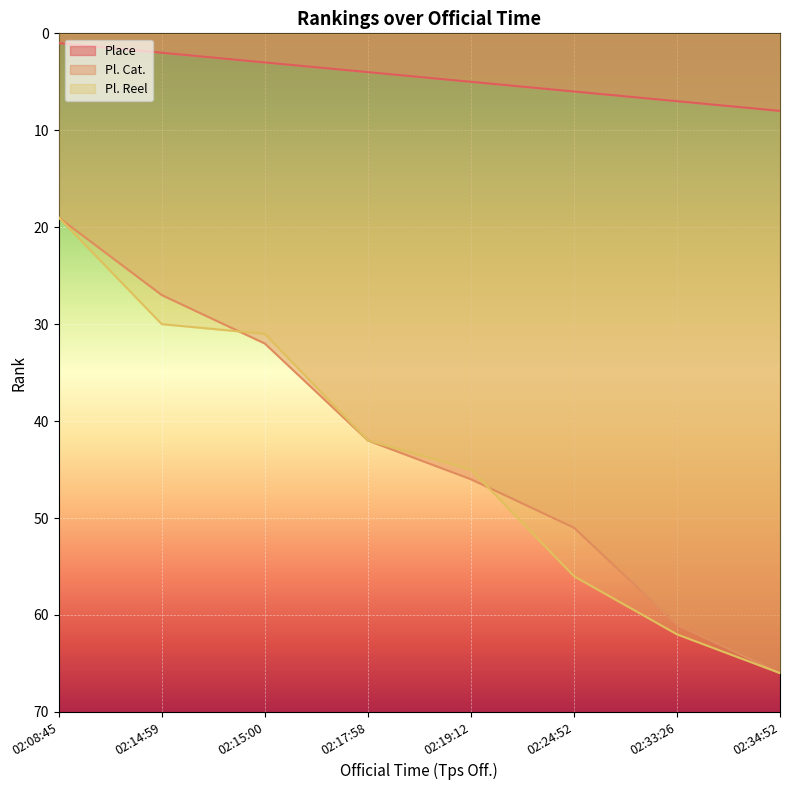

Reading right to left, list all the values displayed in this chart.

Place: 8	7	6	5	4	3	2	1
Pl. Cat.: 66	61	51	46	42	32	27	19
Pl. Reel: 66	62	56	45	42	31	30	19